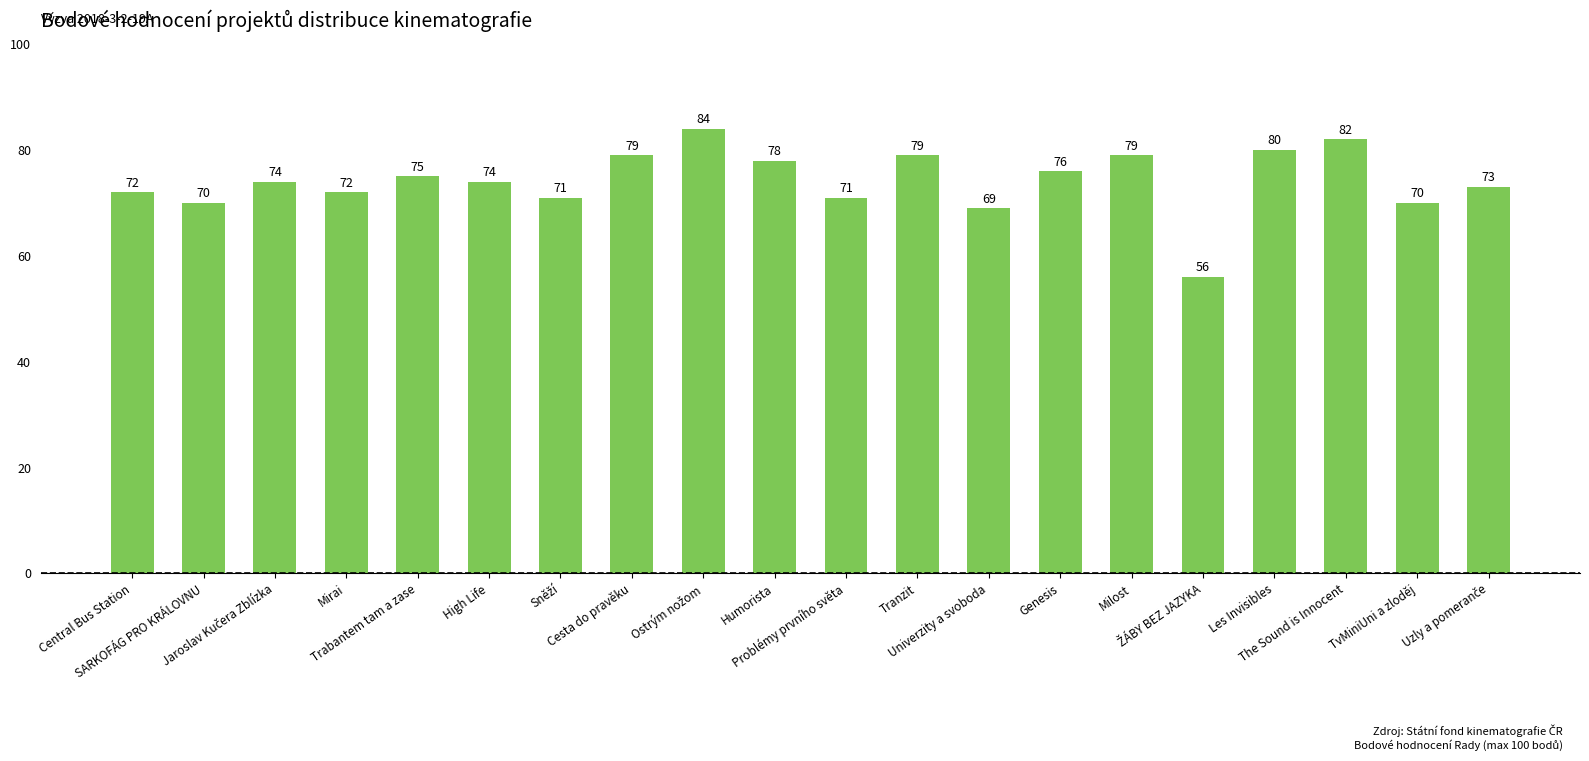

What is the smallest value displayed?

56